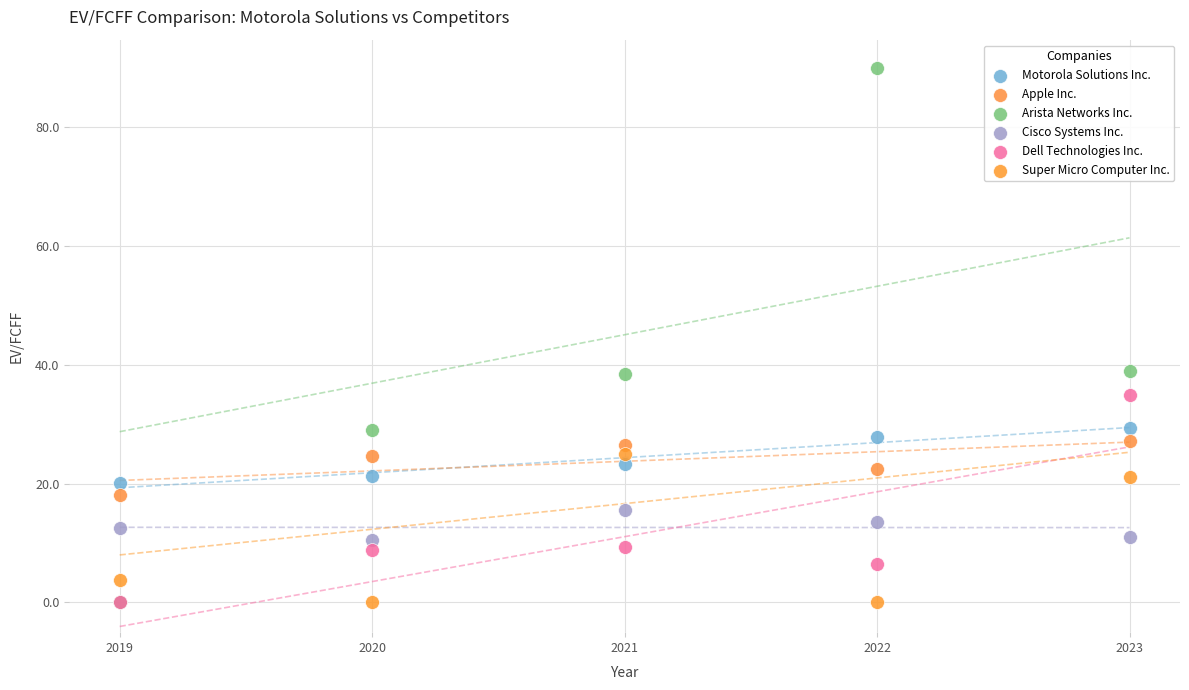

Which series reaches the maximum Y coordinate?

Arista Networks Inc.